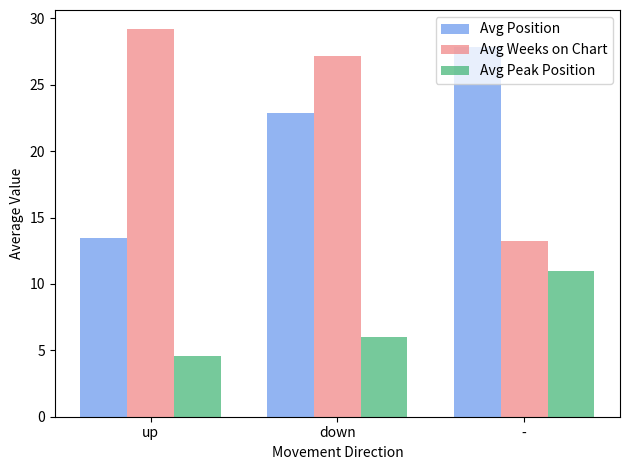

How many data points in Avg Weeks on Chart are less than 27?

1